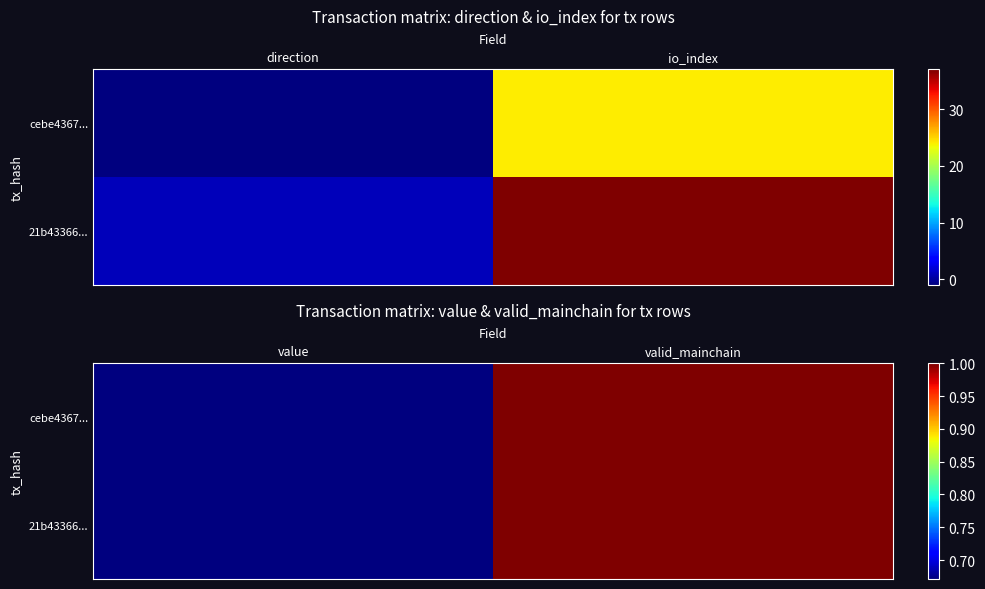

Between valid_mainchain and value, which is larger?

valid_mainchain